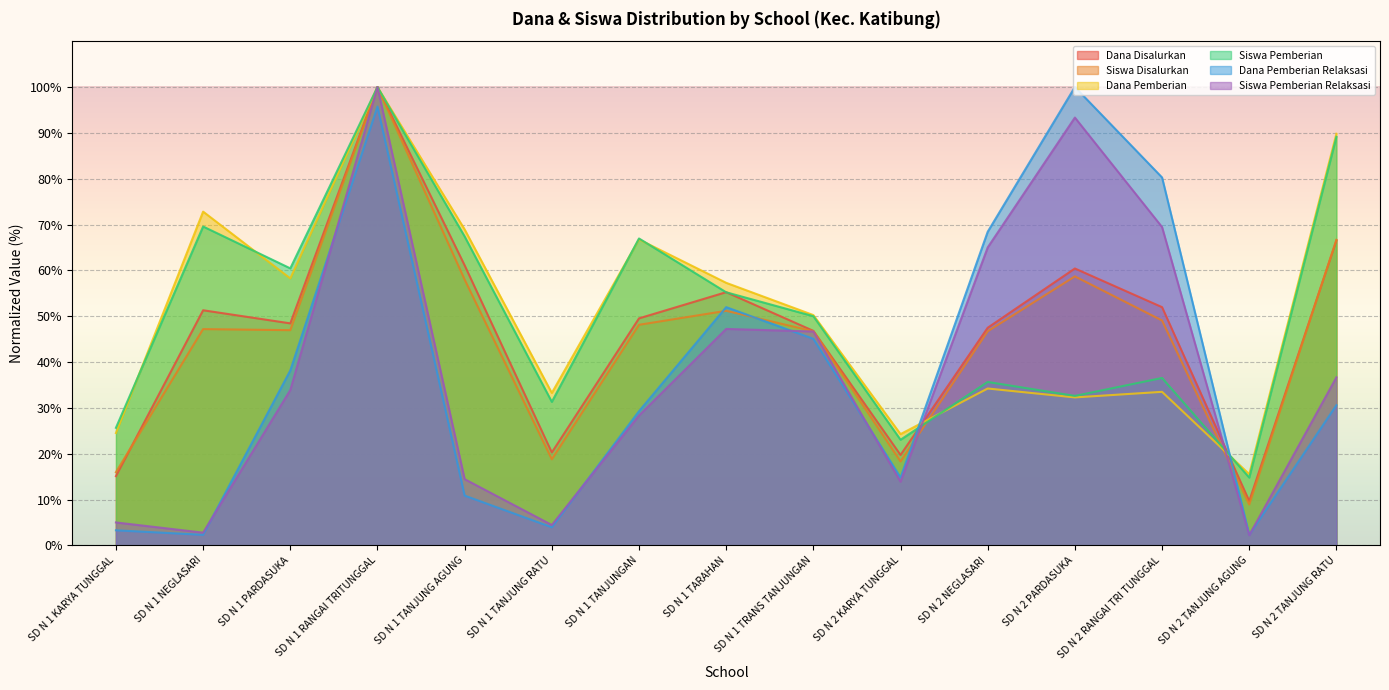

What position from the right is SD N 1 NEGLASARI?

14